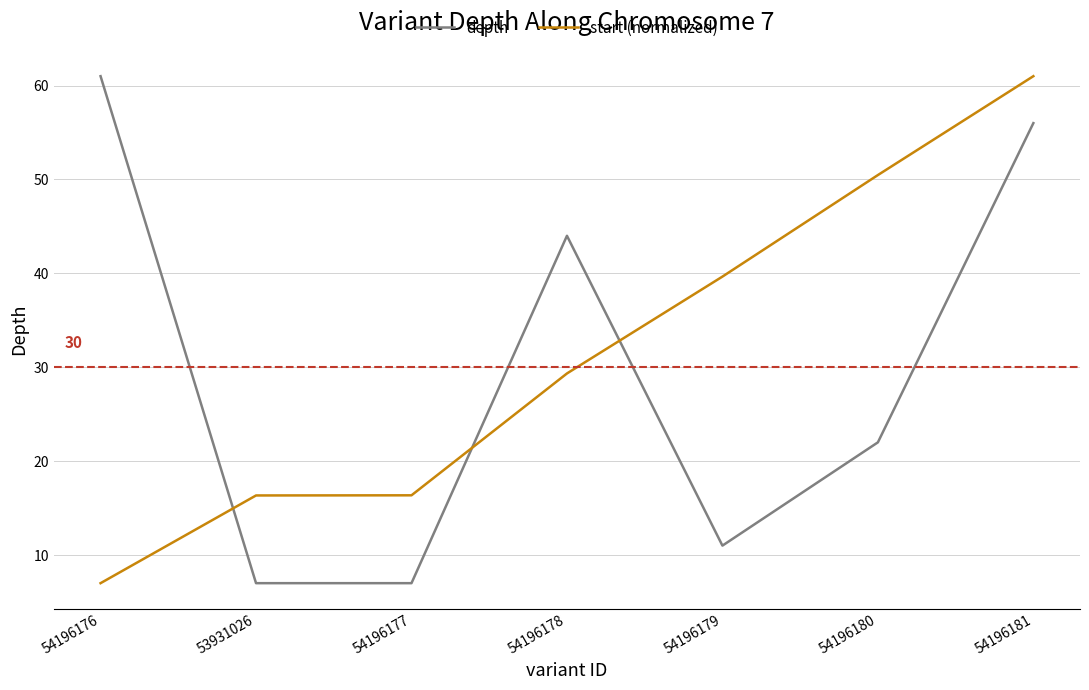

At which category is the sum across all series the highest?

54196181